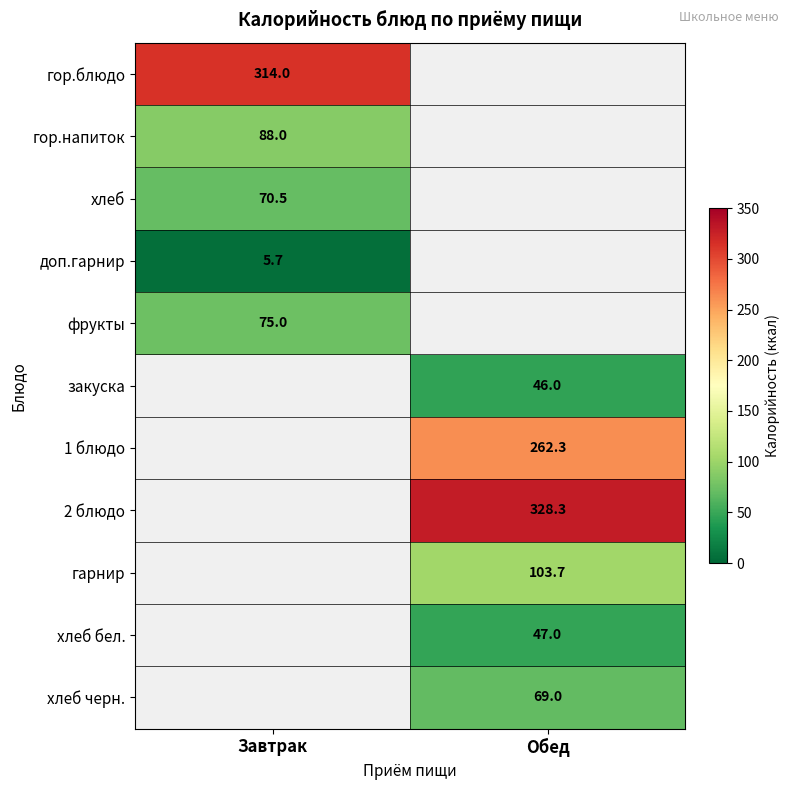

Is the value of хлеб at Завтрак greater than the value of гор.блюдо at Завтрак?

No